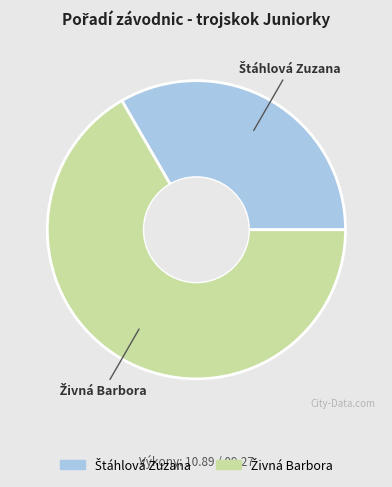

How many slices are in this pie chart?

2